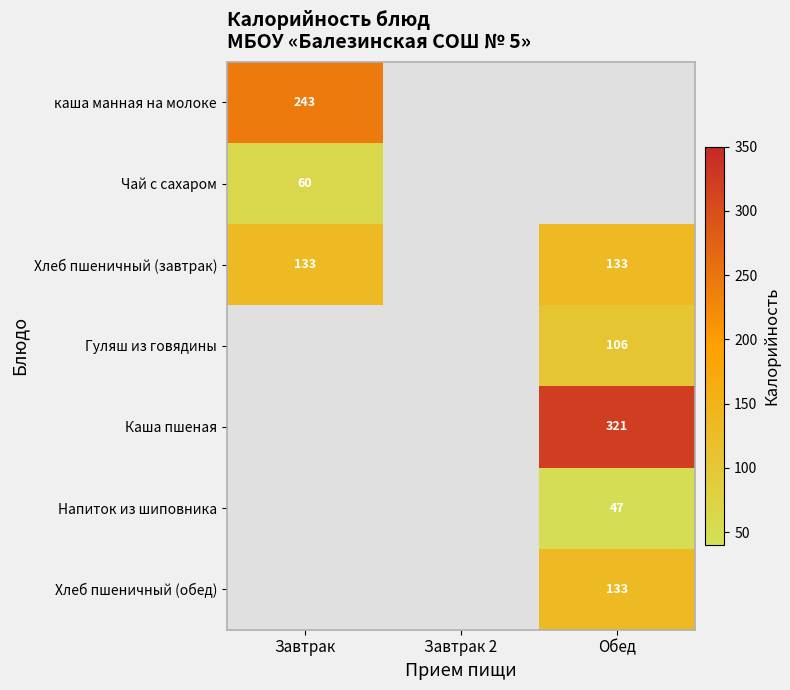

The Каша пшеная series shows 321 at Обед. True or false?

True